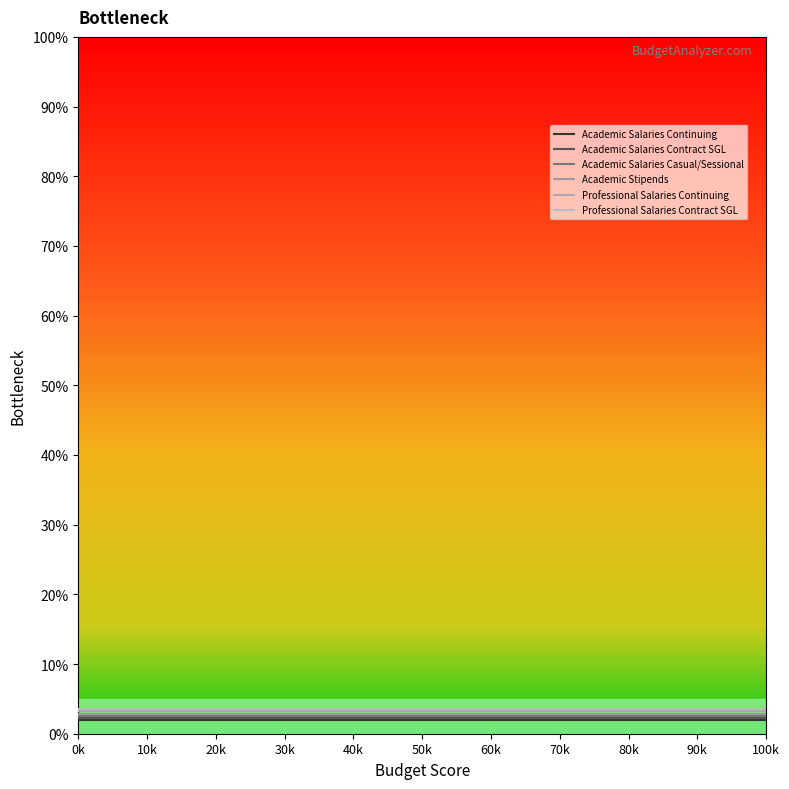

What is the label of the 8th point from the left?

100k